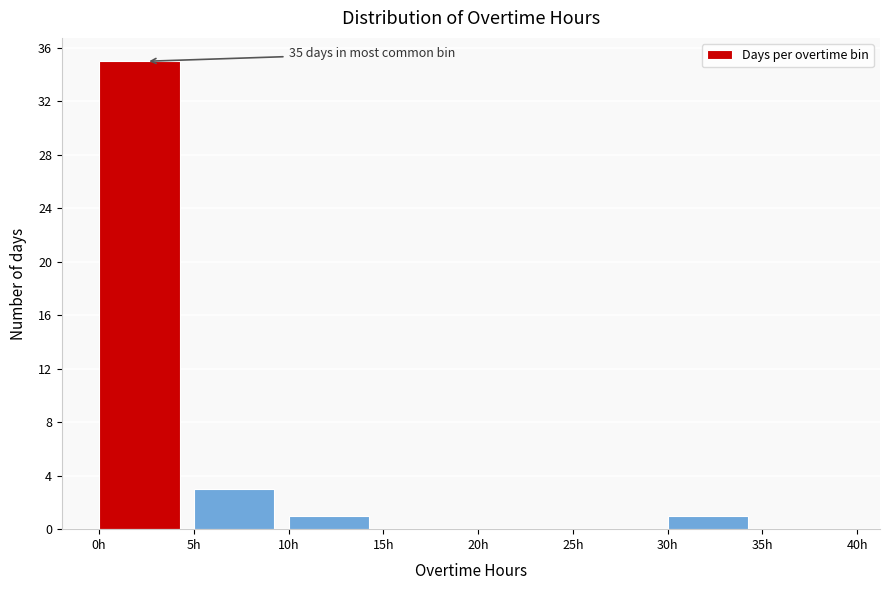

Which range on the x-axis has the tallest bar?

0 to 5